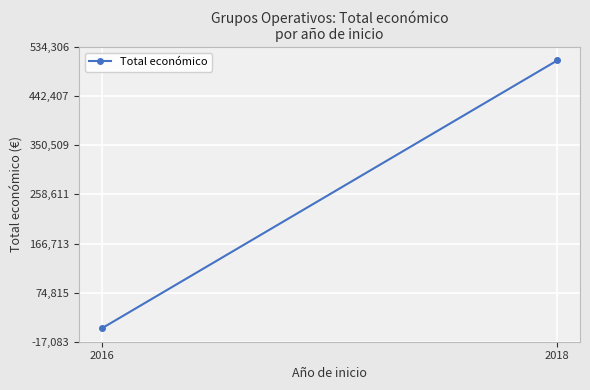

Which has a higher value, 2018 or 2016?

2018